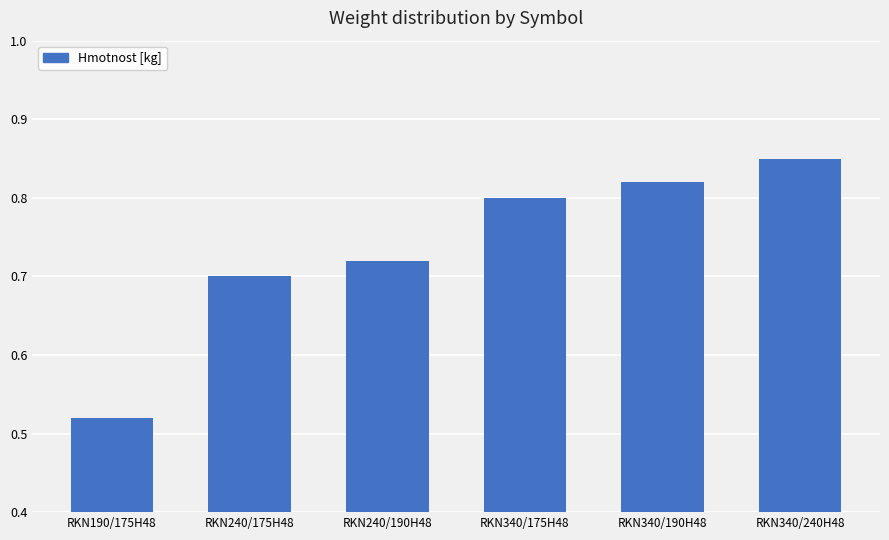

True or false: the data shows 0.7 at RKN240/190H48.

True